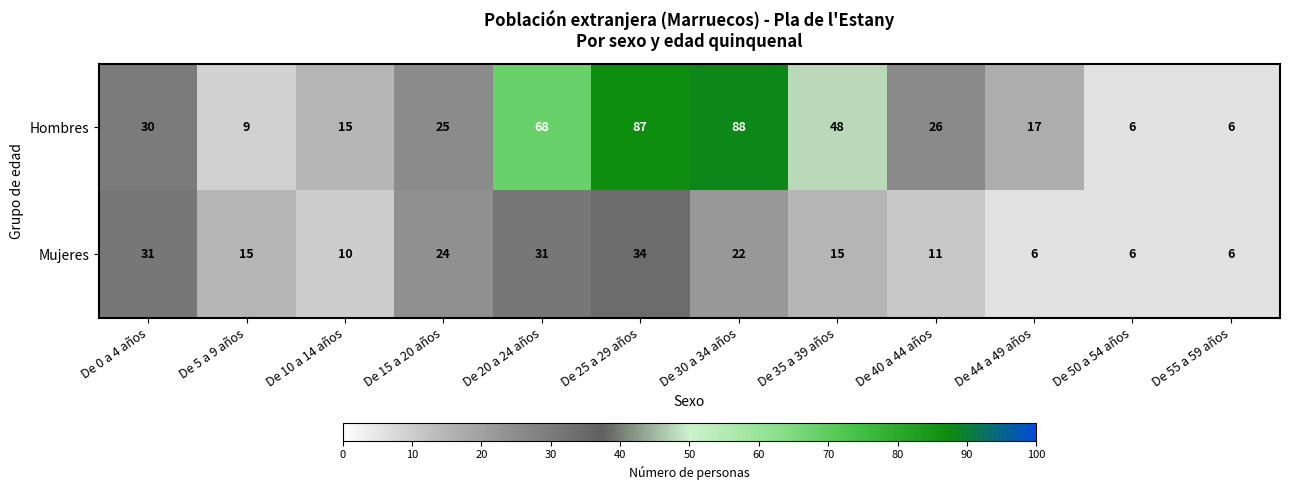

At which category is the sum across all series the highest?

De 25 a 29 años